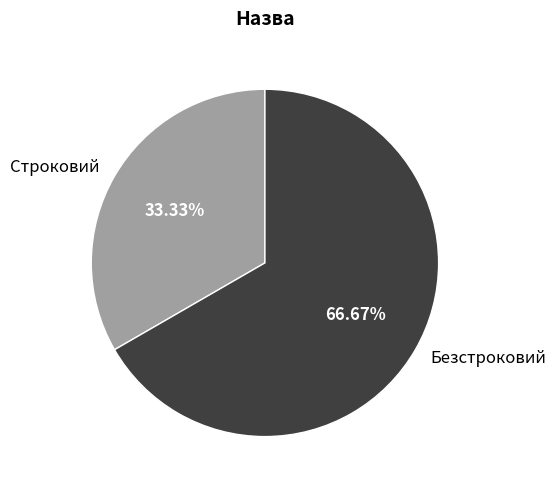

True or false: Безстроковий accounts for 67% of the total.

True